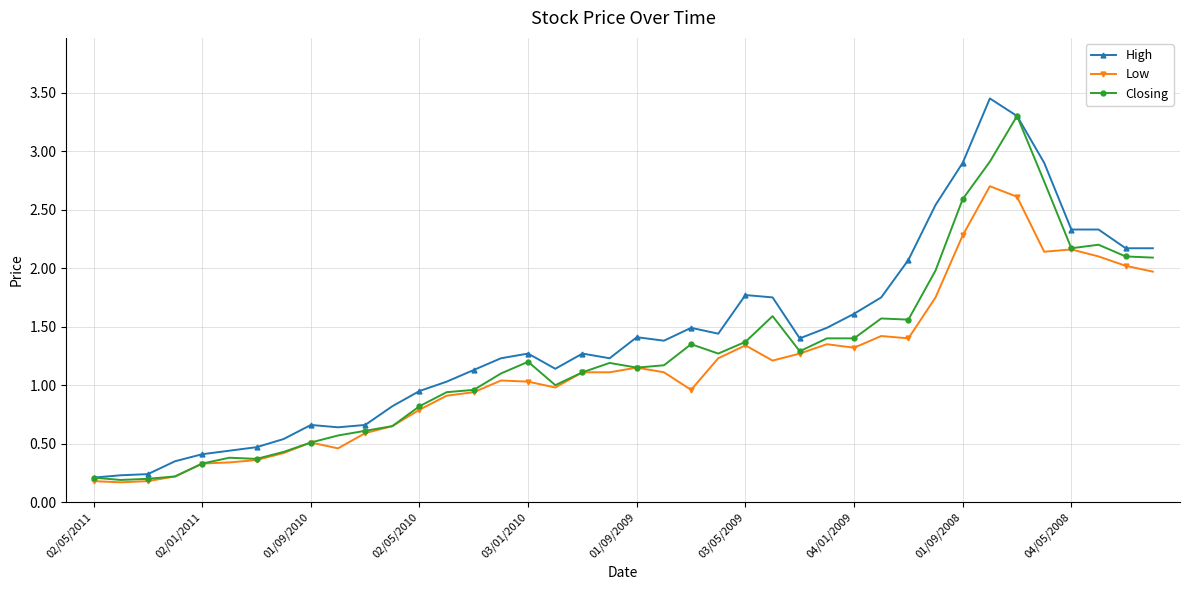

Rank the series by their maximum value, from highest to lowest.

High, Closing, Low